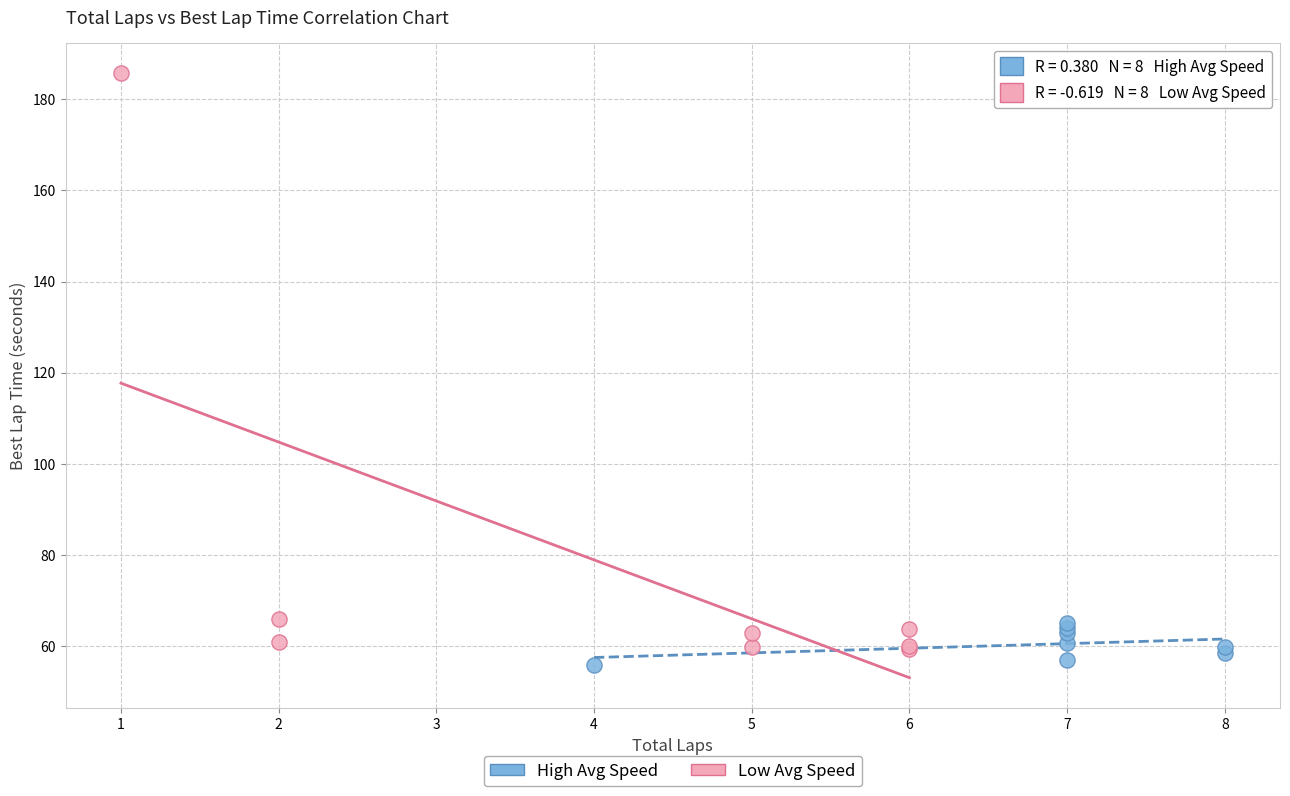

Which series contains the lowest Y value?

High Avg Speed